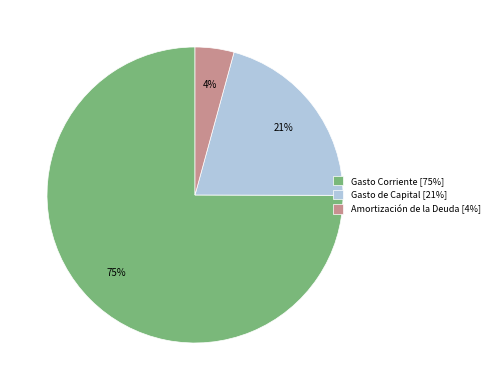

To the nearest percent, what percentage of the pie is Amortización de la Deuda?

4%